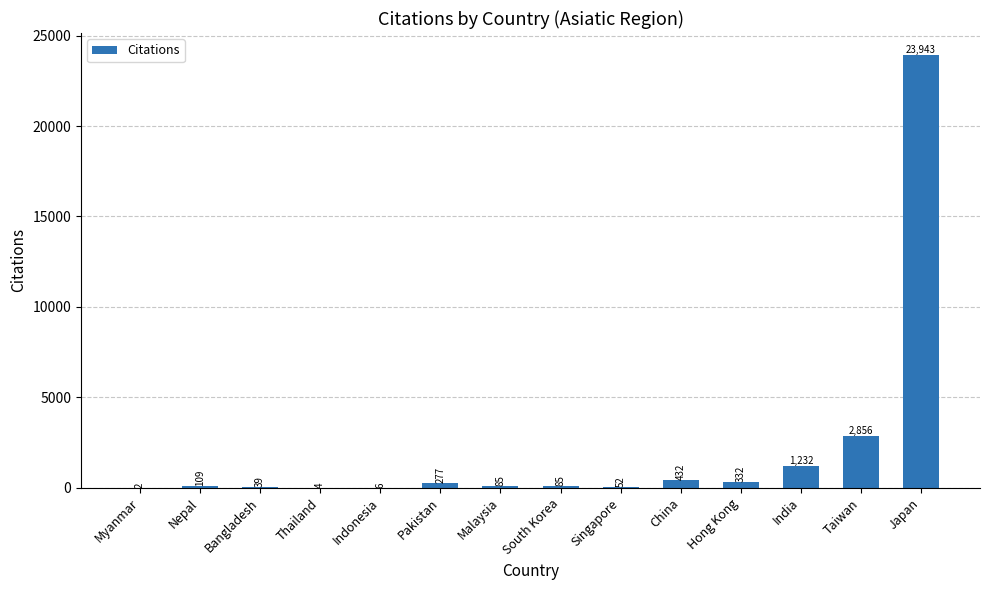

At which category does the chart reach its peak across all series?

Japan